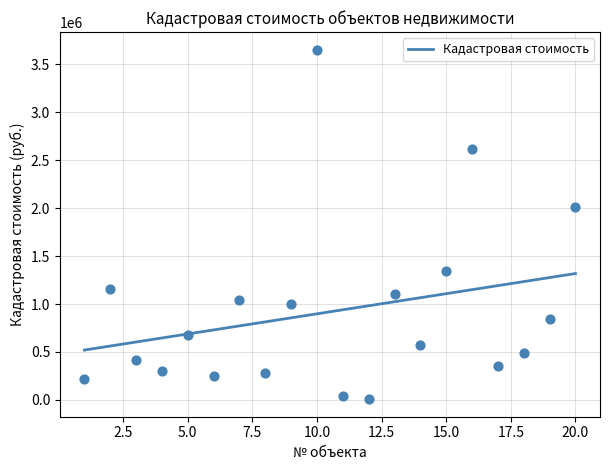

Approximately how many times larger is the value at 6 compared to 5?

0.4